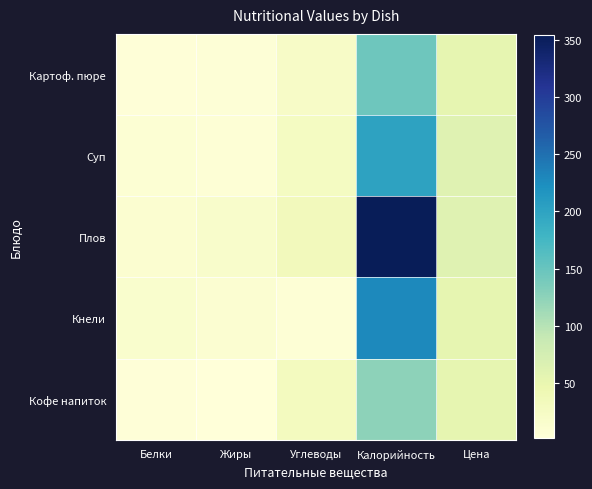

Rank the series at Цена from highest to lowest value.

Суп, Плов, Картоф. пюре, Кнели, Кофе напиток